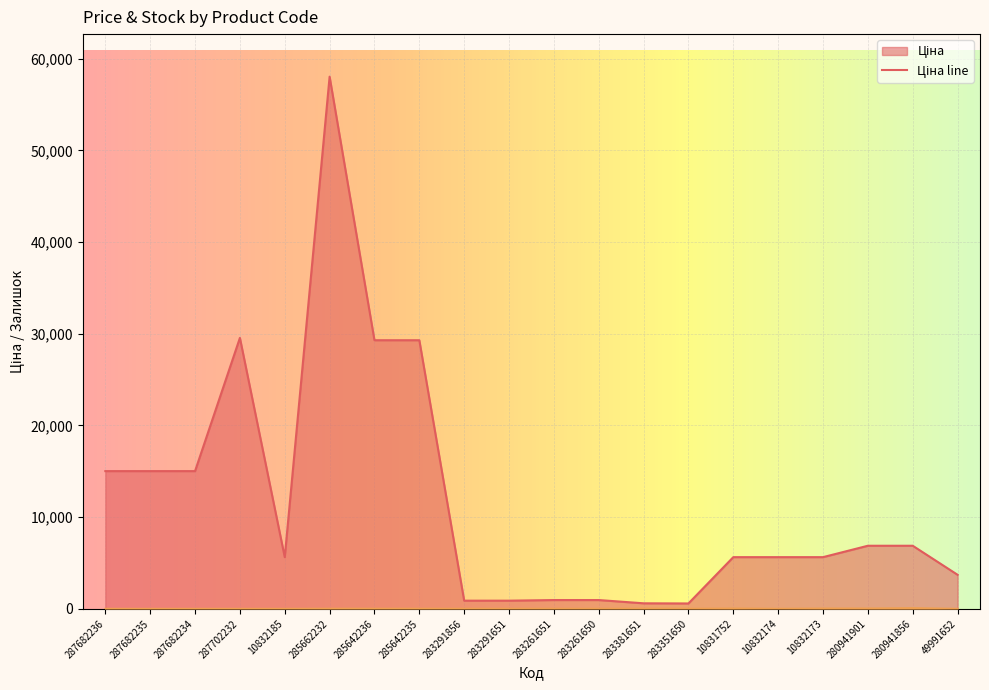

Where is the first local minimum for Ціна?

10832185